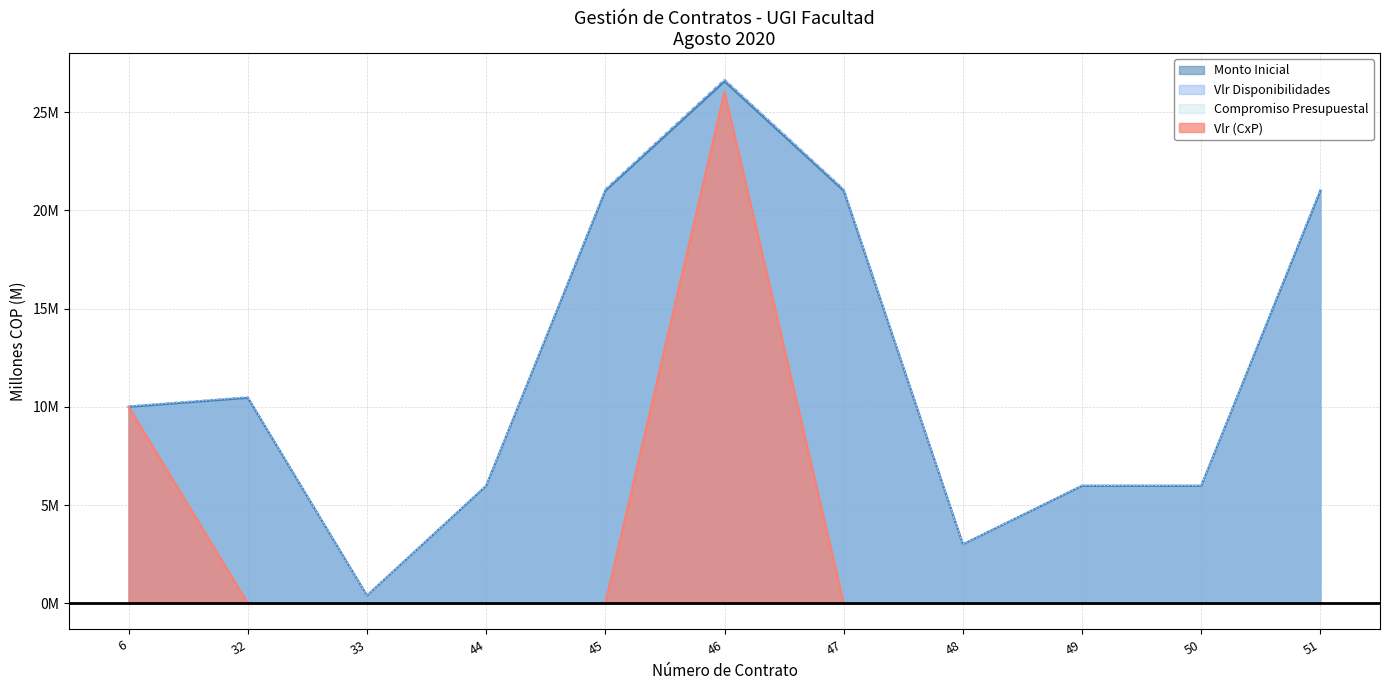

True or false: Compromiso Presupuestal has a value of 26.7 at 46.

True